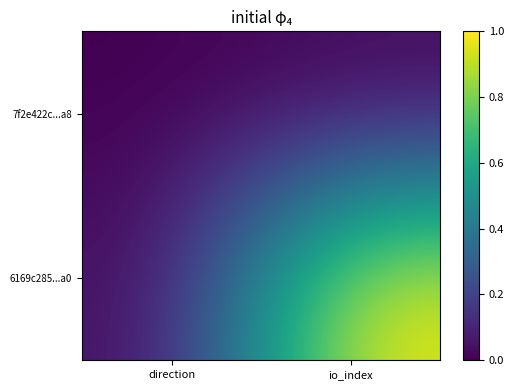

Reading left to right, transcribe all the data shown in this chart.

7f2e422c...a8: direction=0.0	io_index=0.0
6169c285...a0: direction=0.0	io_index=1.0